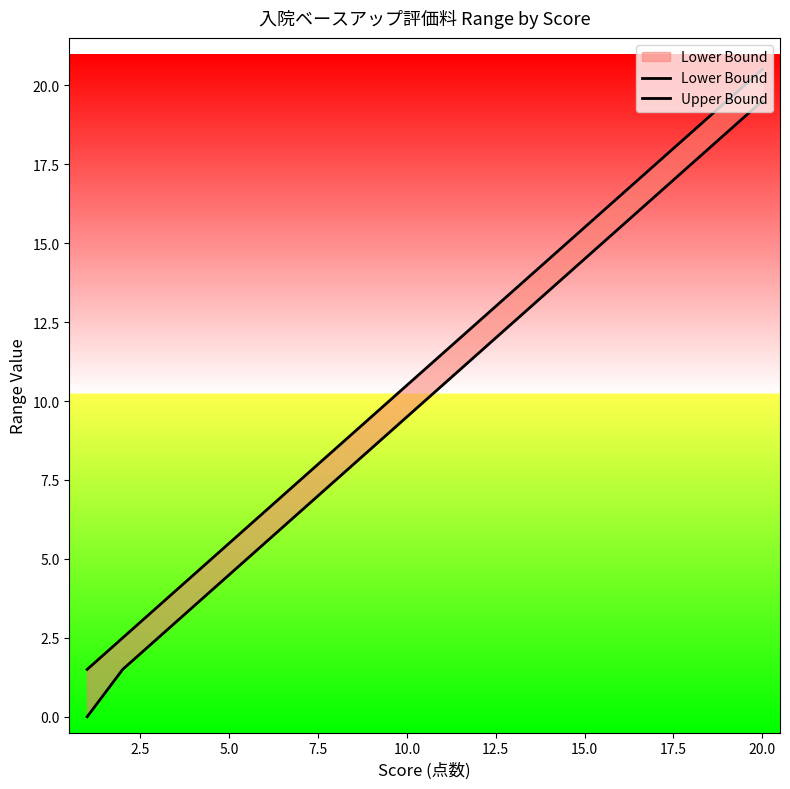

True or false: Upper Bound and Lower Bound cross at least once.

False